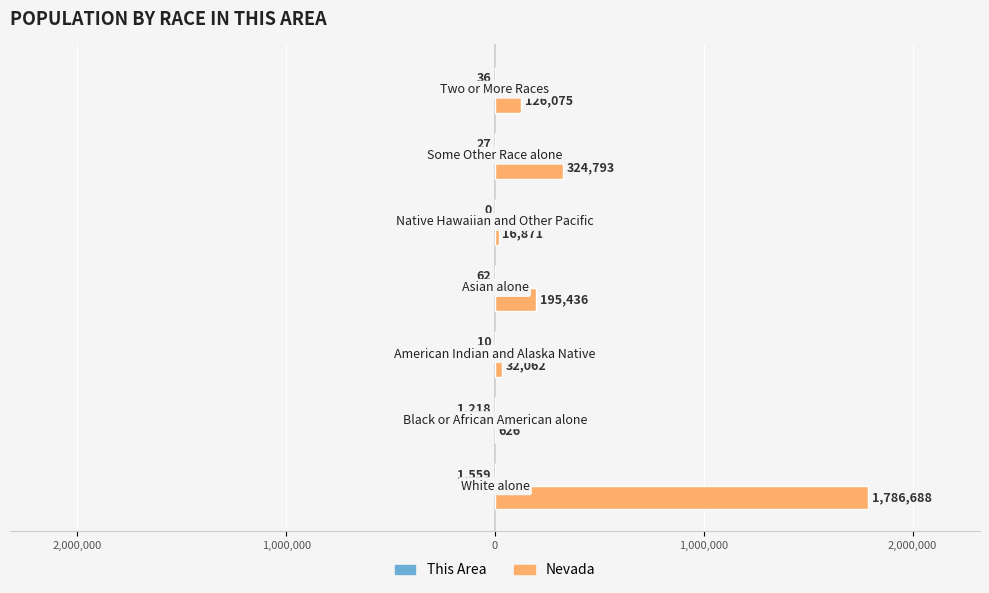

How many series are shown in this chart?

2